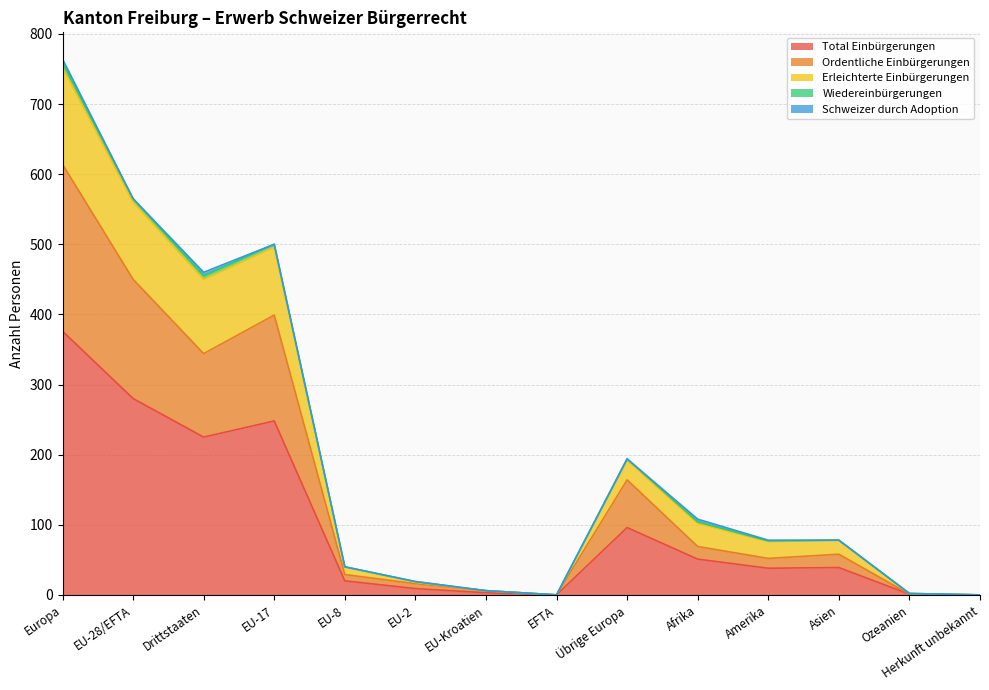

Which category has the highest value in the Total Einbürgerungen series?

Europa